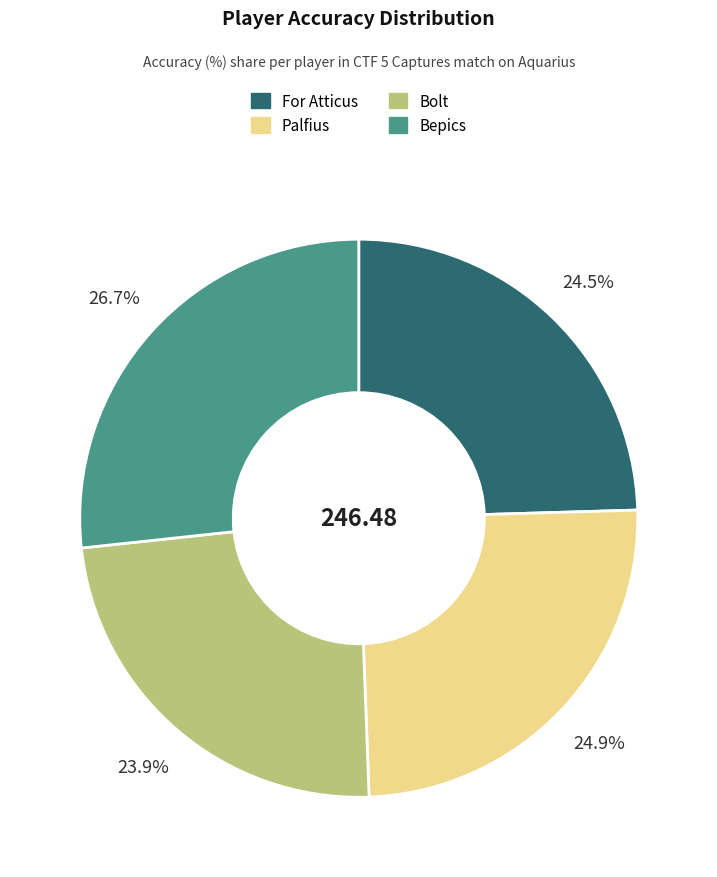

Combined, do For Atticus and Bepics account for over 50%?

Yes